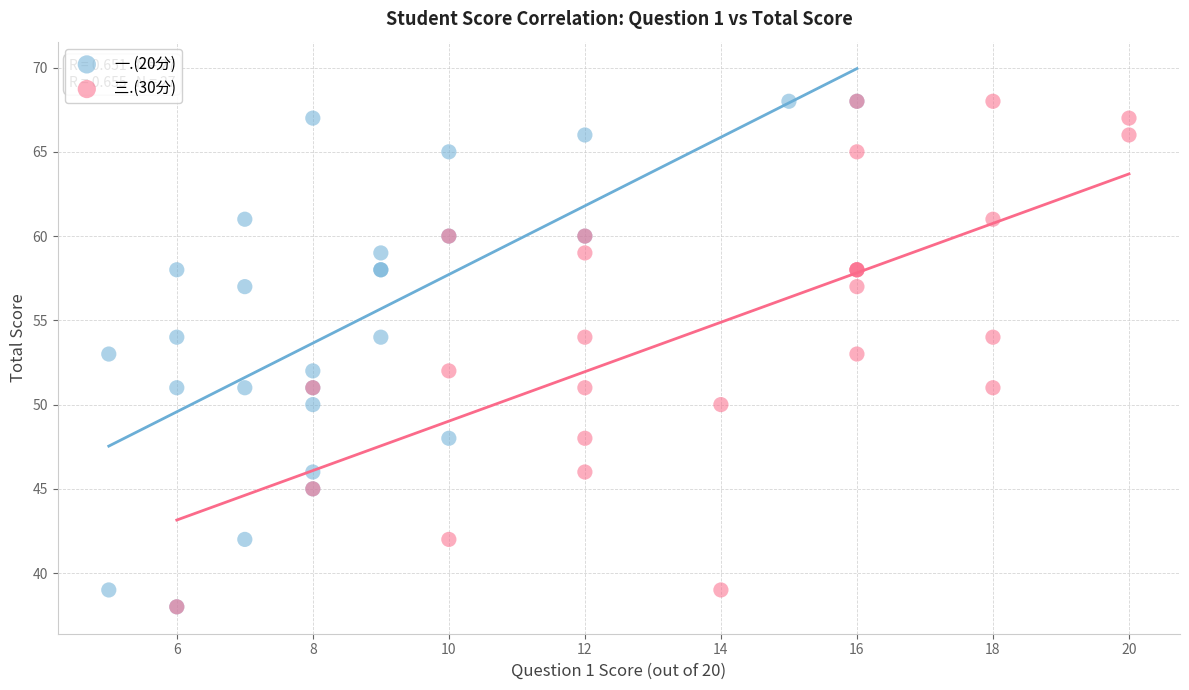

What are all the series names shown in the legend?

一.(20分), 三.(30分)